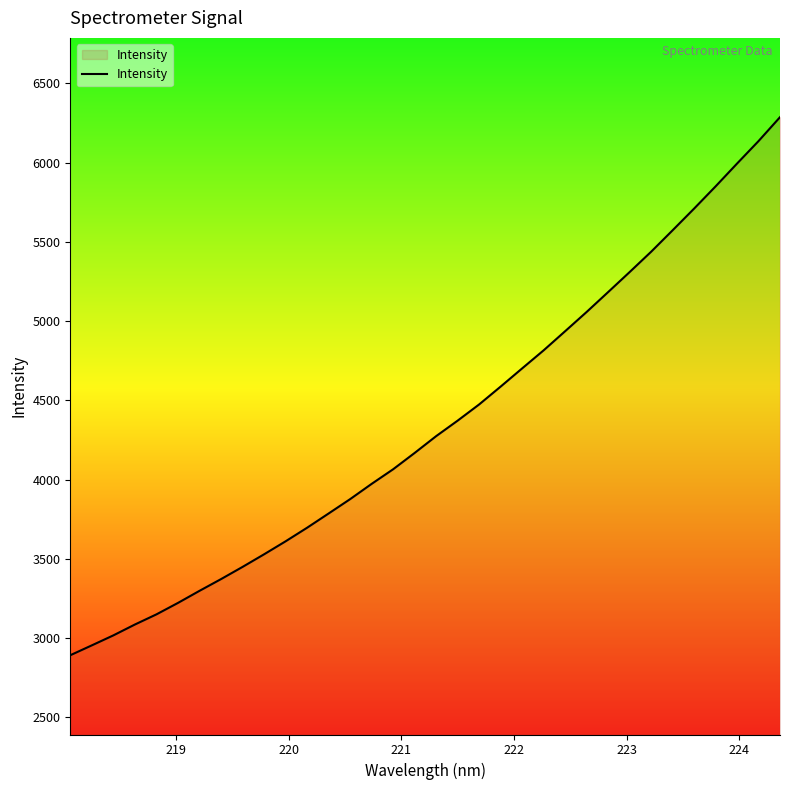

What is the difference between the maximum and minimum values?

3394.0